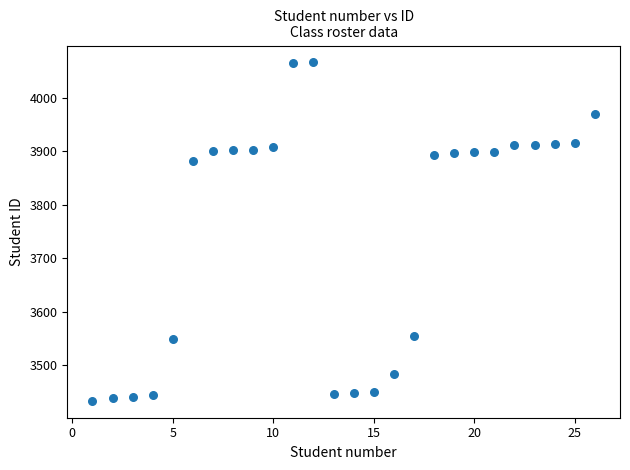

What Y value in the scatter plot is closest to 3750?

3881